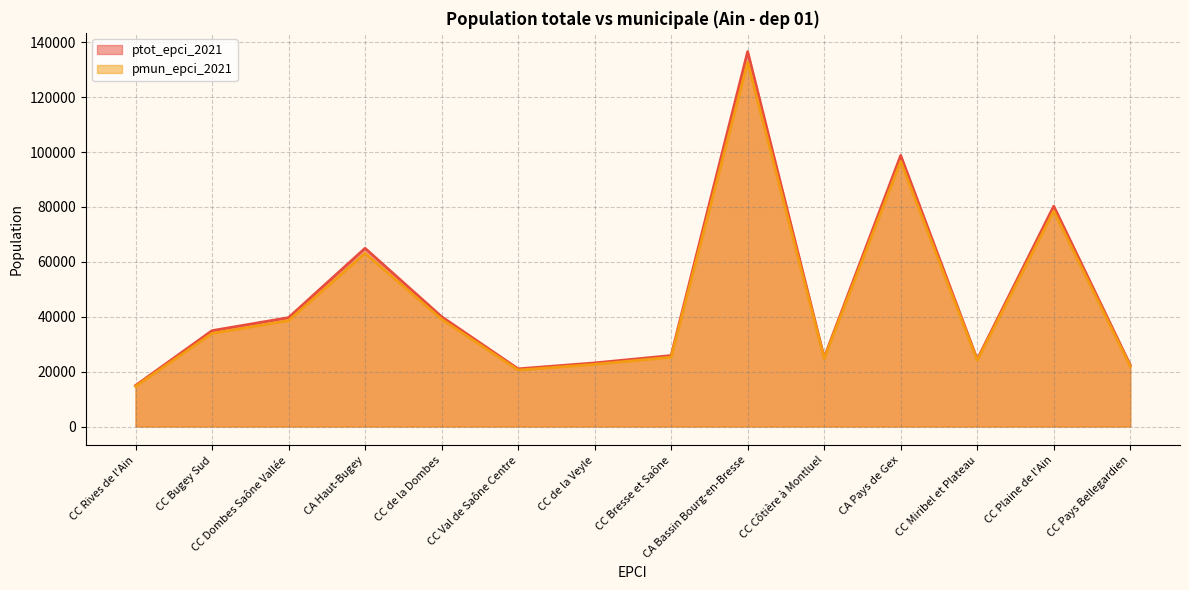

What is the highest value of the pmun_epci_2021 series?

132682